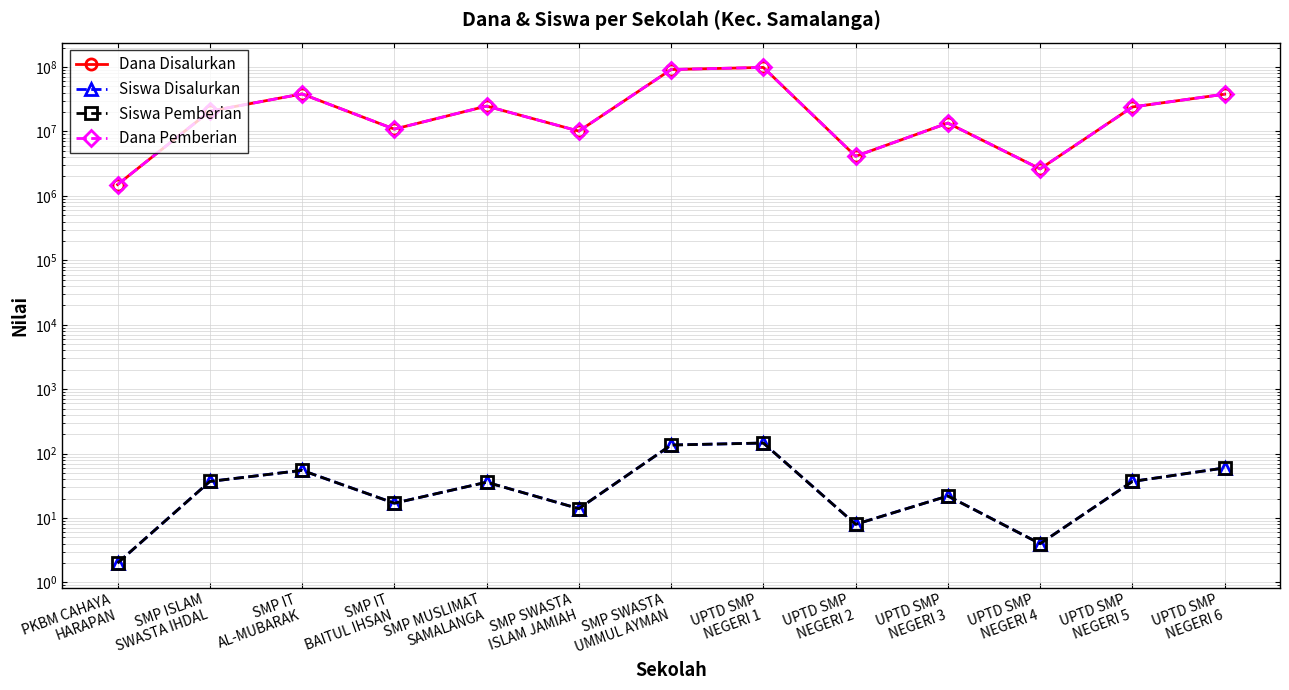

Rank the series at SMP MUSLIMAT
SAMALANGA from lowest to highest value.

Siswa Disalurkan, Siswa Pemberian, Dana Disalurkan, Dana Pemberian